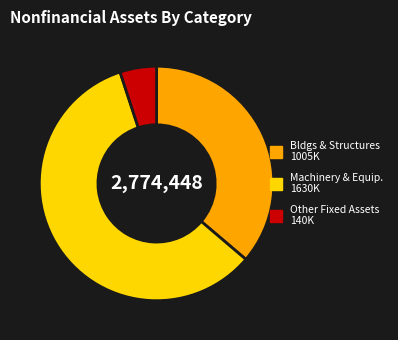

Does any single category account for the majority?

Yes